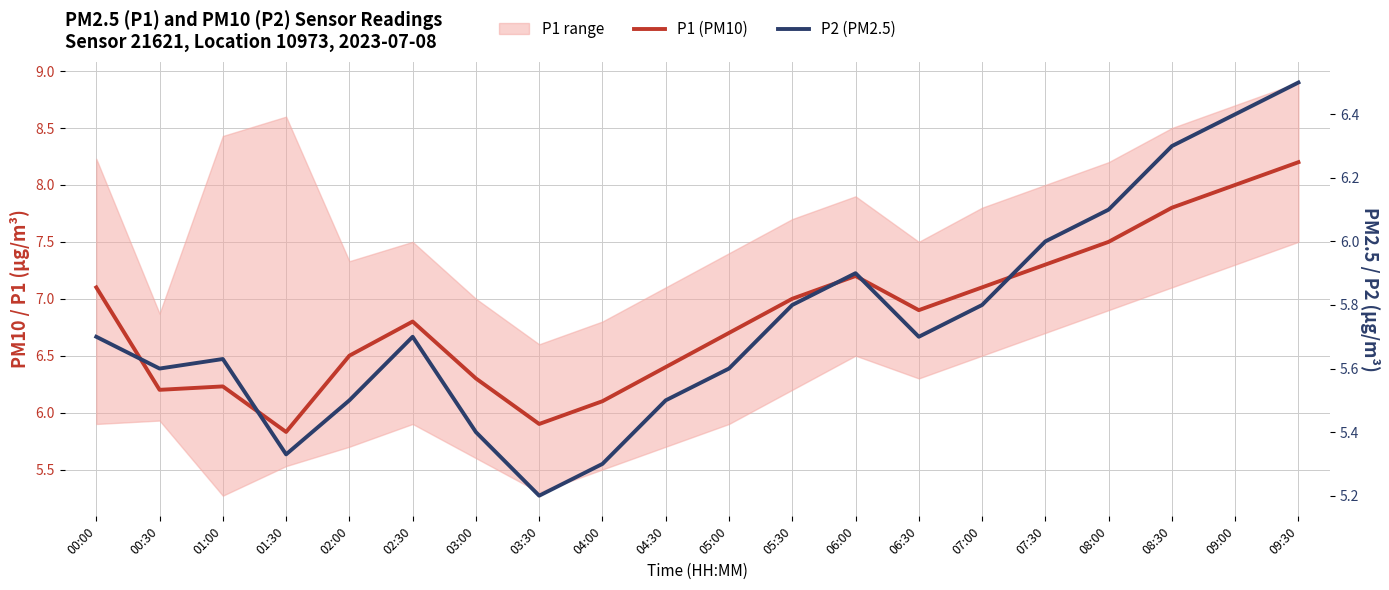

Does the chart display data point markers on the line(s)?

No